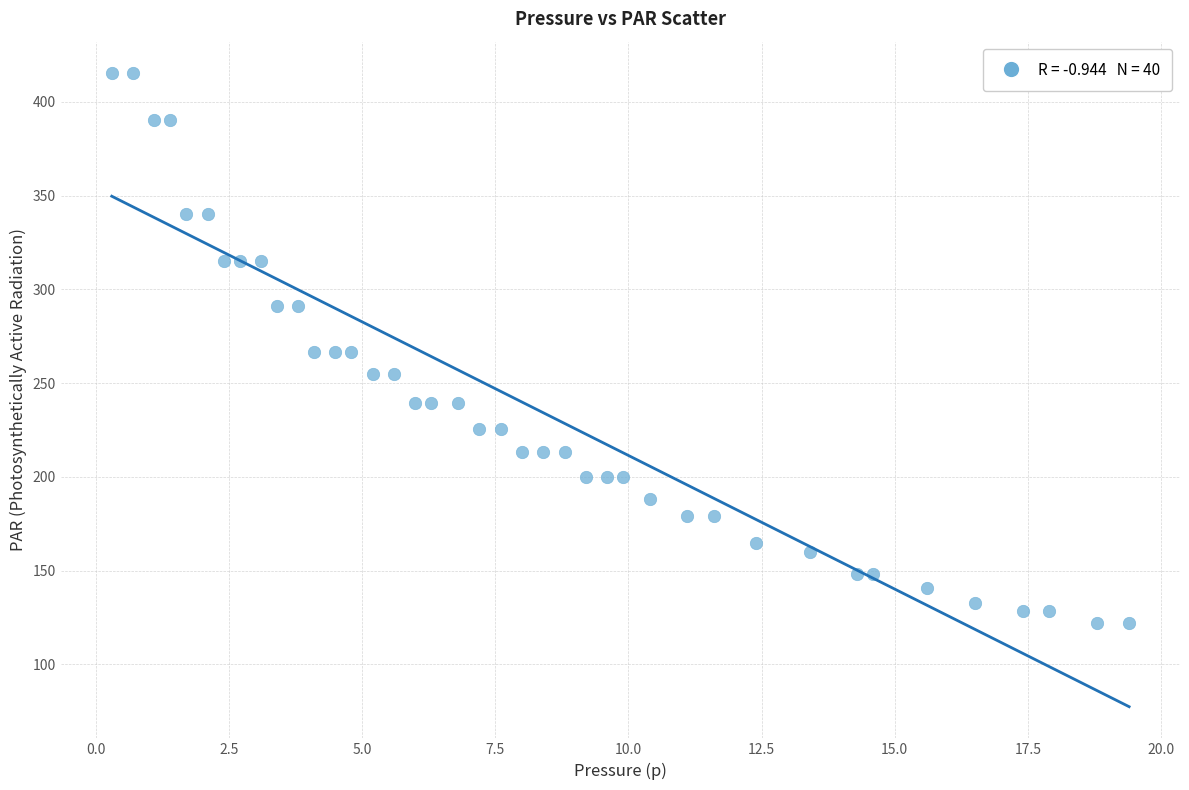

What is the range of Y values (max minus min)?

293.2